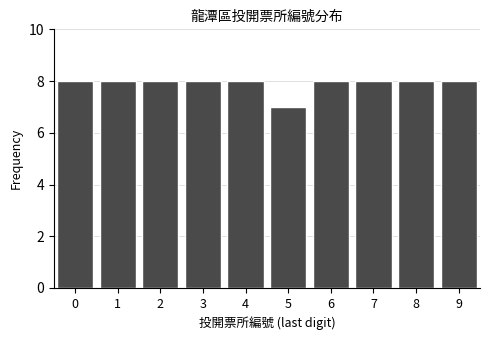

Reading right to left, extract all data points from this chart.

8	8	8	8	7	8	8	8	8	8